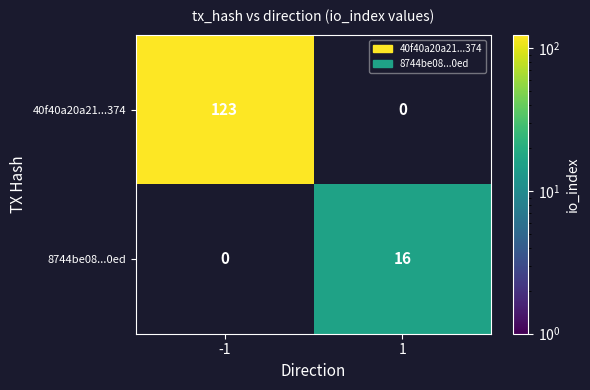

True or false: 40f40a20a21...374 has a value of 123 at -1.

True